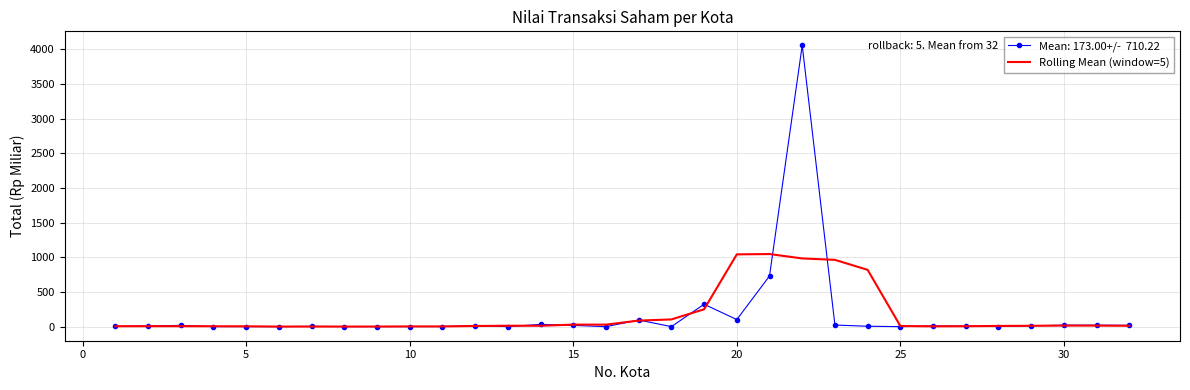

What is the greatest value displayed?

4054.3